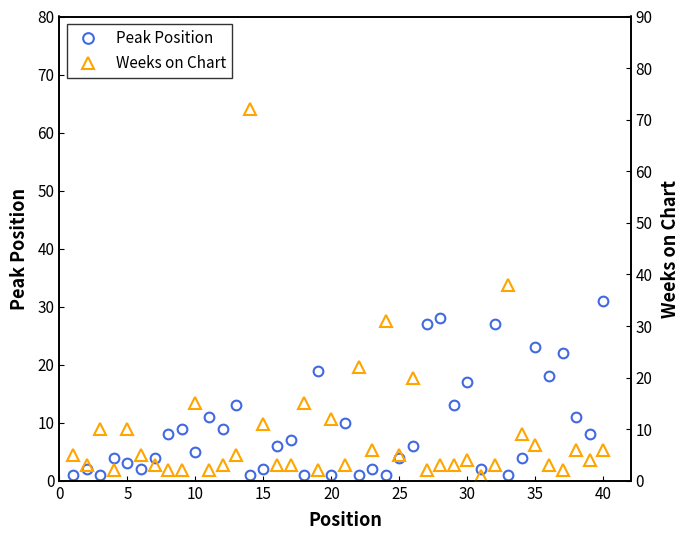

Where do Peak Position and Weeks on Chart first cross each other?

5 and 10